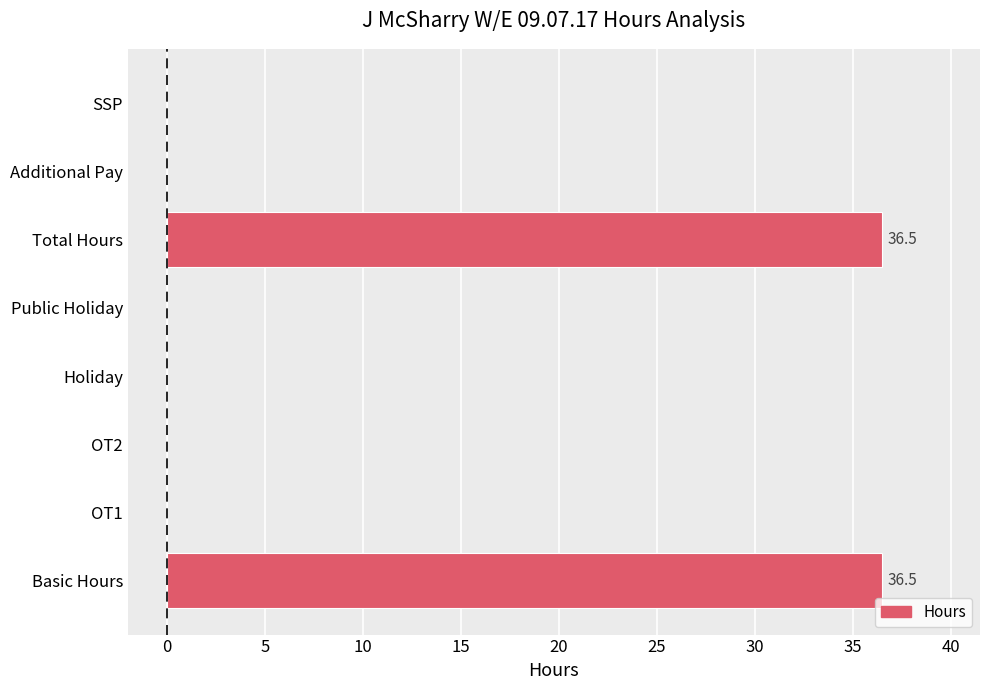

The chart shows a value of 0.0 at Holiday. True or false?

True